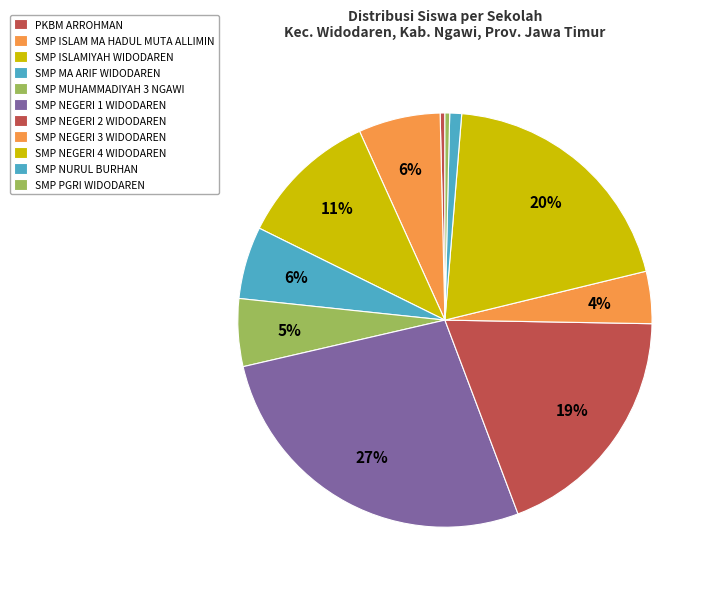

Which category has the biggest portion of the pie?

SMP NEGERI 1 WIDODAREN